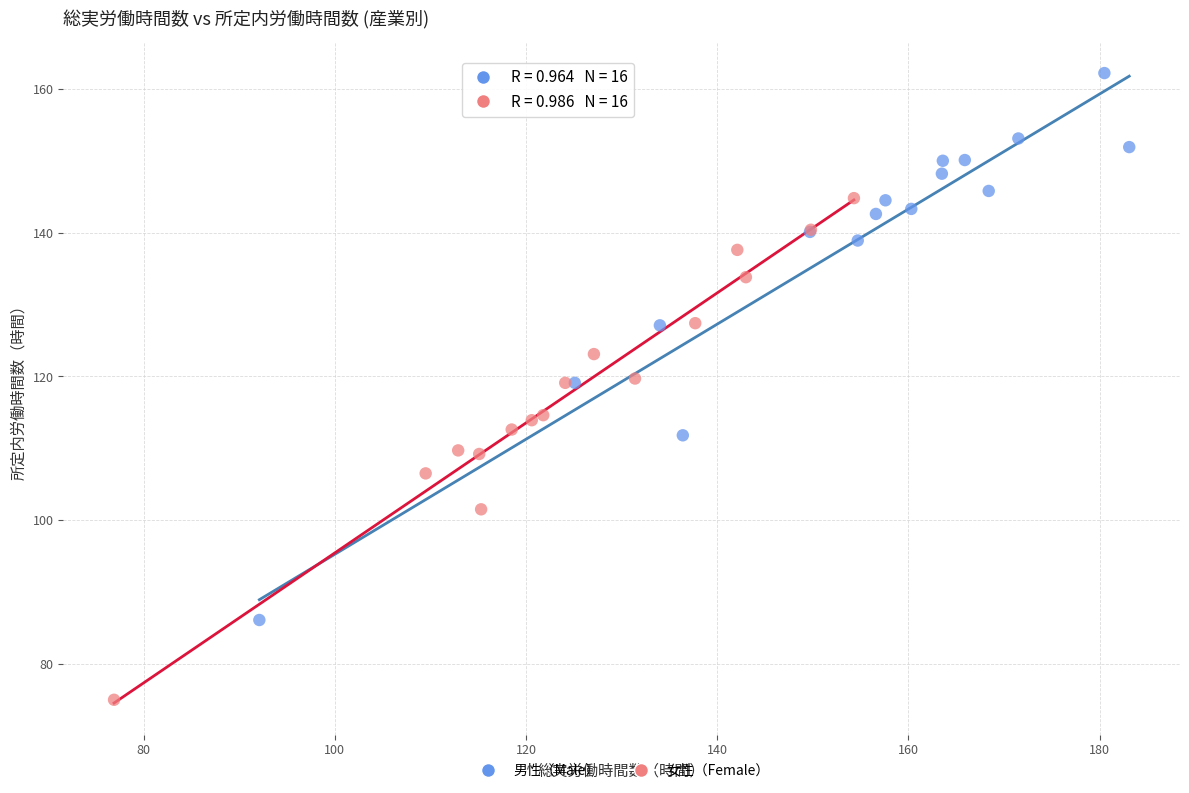

Which series contains the lowest Y value?

女性（Female）